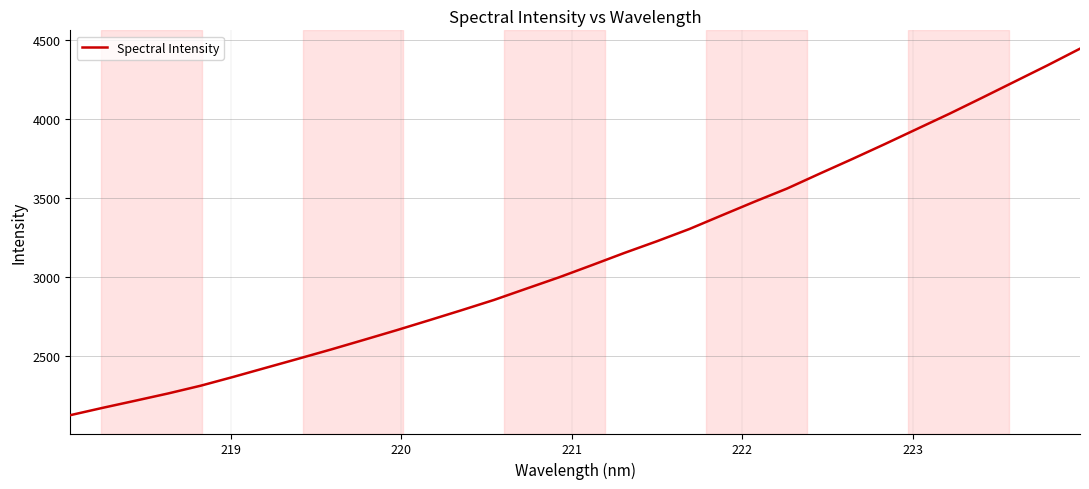

What is the maximum value shown in the chart?

4443.8